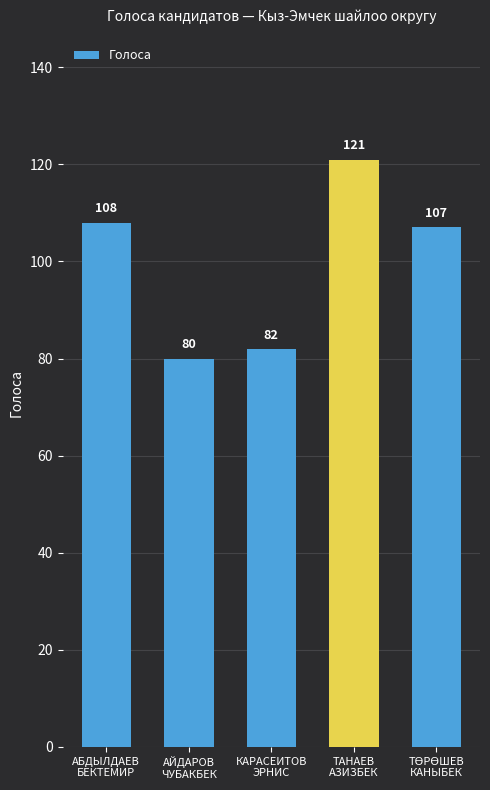

What is the label of the 3rd bar from the right?

КАРАСЕИТОВ
ЭРНИС